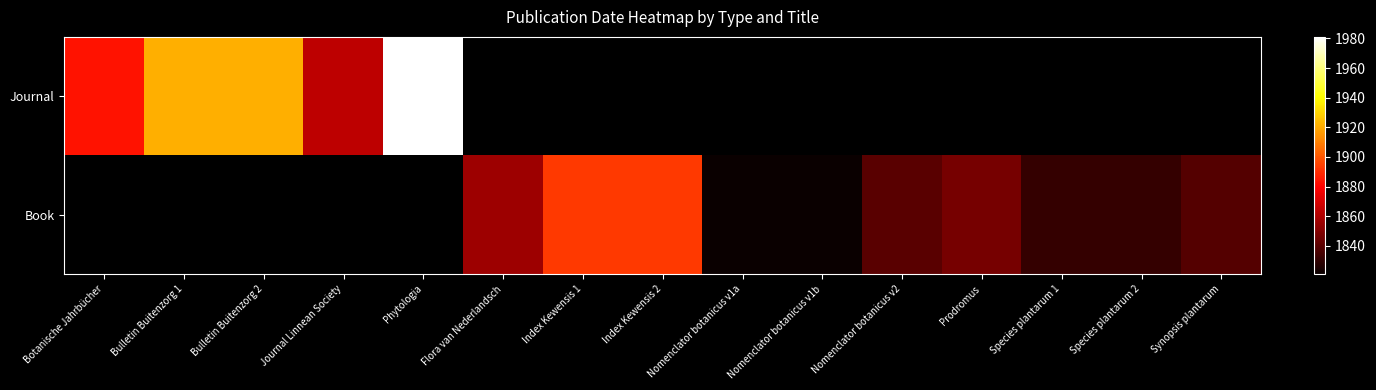

Which category has the lowest value across all series?

Nomenclator botanicus v1a